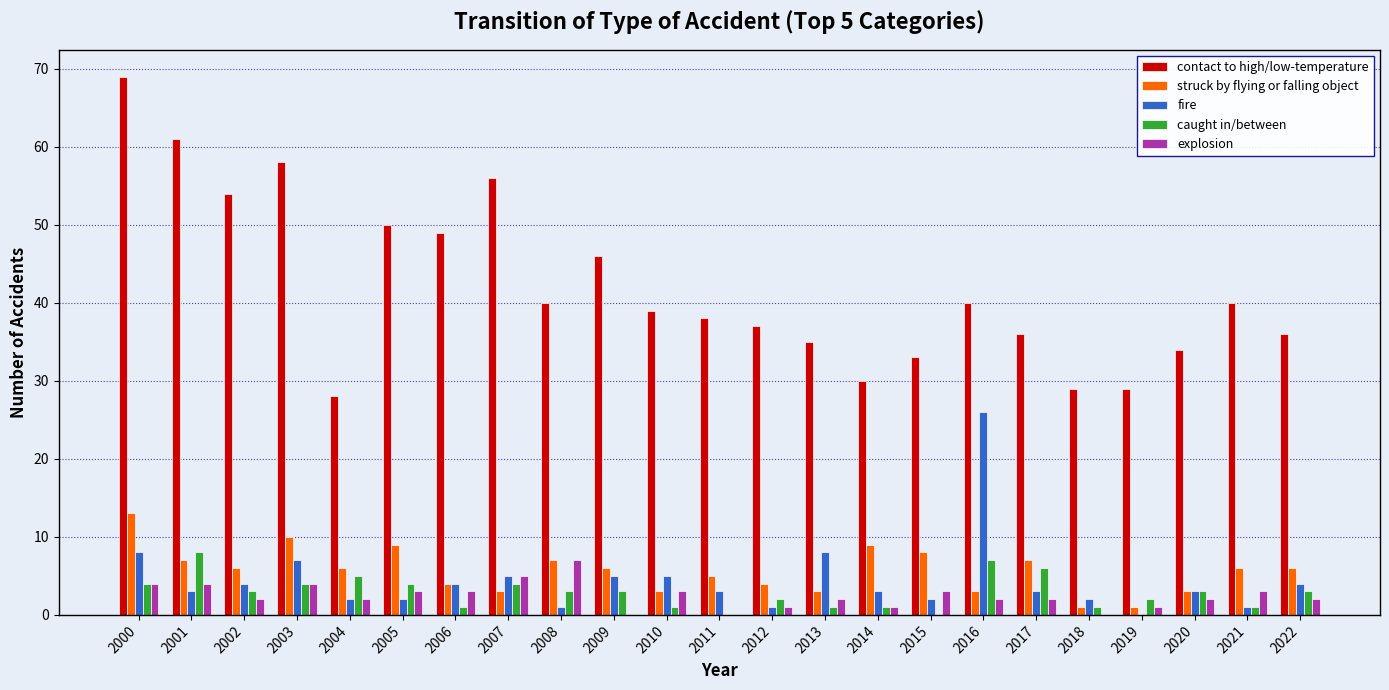

At which category is the sum across all series the highest?

2000